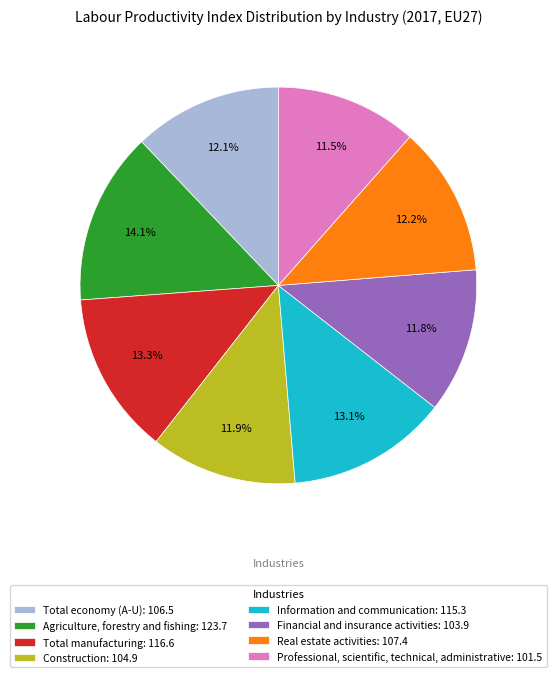

Combined, do Construction: 104.9 and Agriculture, forestry and fishing: 123.7 account for over 50%?

No